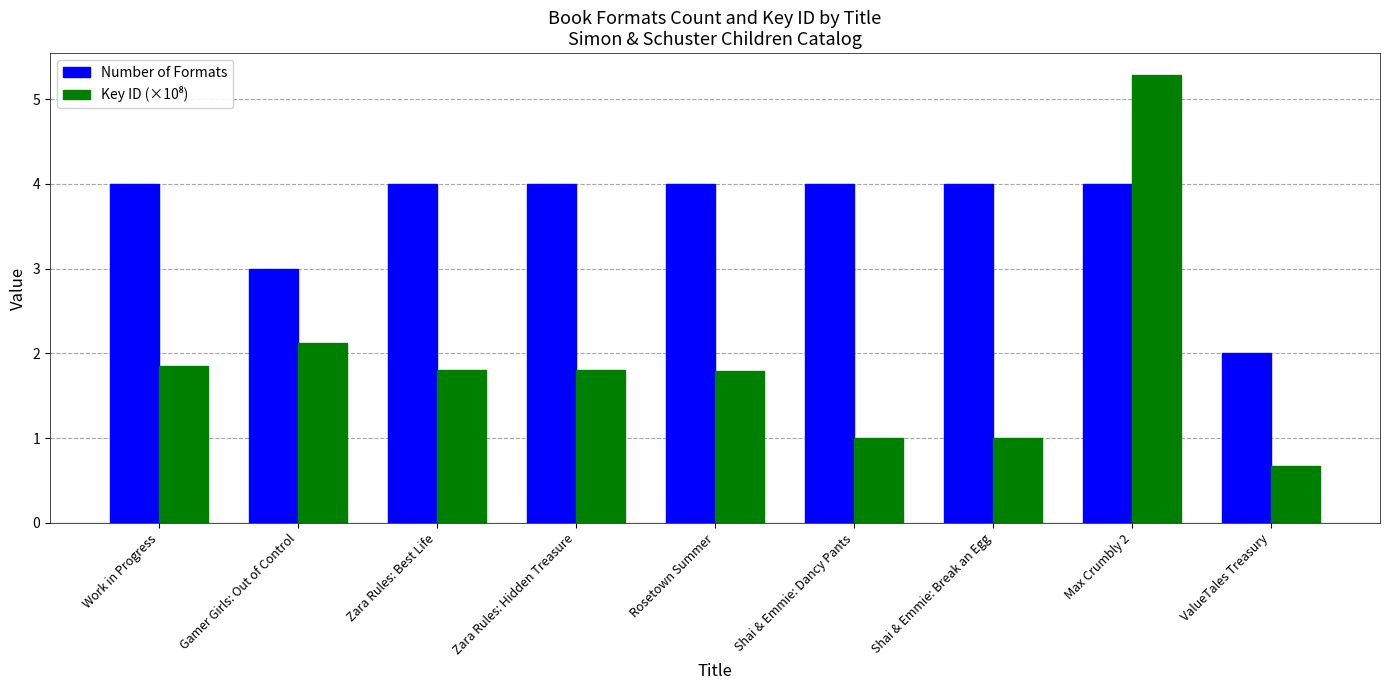

Count the Number of Formats values in the range 4 to 5.

7